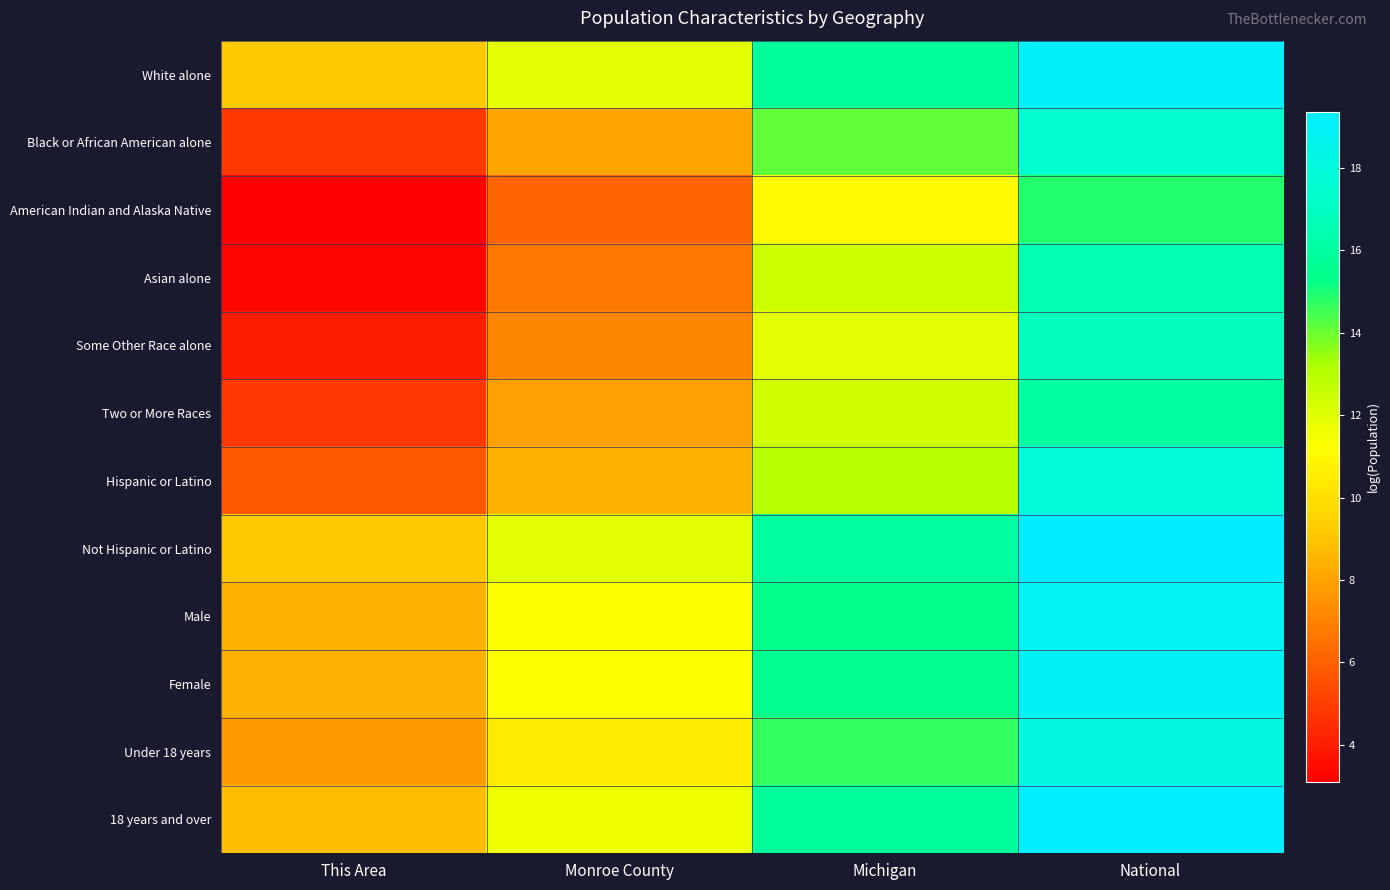

Reading left to right, transcribe all the data shown in this chart.

White alone: This Area=9.1	Monroe County=11.9	Michigan=15.9	National=19.2
Black or African American alone: This Area=4.8	Monroe County=8.1	Michigan=14.2	National=17.5
American Indian and Alaska Native: This Area=3.1	Monroe County=6.1	Michigan=11.0	National=14.9
Asian alone: This Area=3.3	Monroe County=6.7	Michigan=12.4	National=16.5
Some Other Race alone: This Area=4.0	Monroe County=7.2	Michigan=11.9	National=16.8
Two or More Races: This Area=4.8	Monroe County=7.9	Michigan=12.3	National=16.0
Hispanic or Latino: This Area=5.7	Monroe County=8.4	Michigan=13.0	National=17.7
Not Hispanic or Latino: This Area=9.1	Monroe County=11.9	Michigan=16.1	National=19.4
Male: This Area=8.5	Monroe County=11.2	Michigan=15.4	National=18.8
Female: This Area=8.4	Monroe County=11.3	Michigan=15.4	National=18.9
Under 18 years: This Area=7.8	Monroe County=10.5	Michigan=14.7	National=18.1
18 years and over: This Area=8.8	Monroe County=11.7	Michigan=15.8	National=19.3